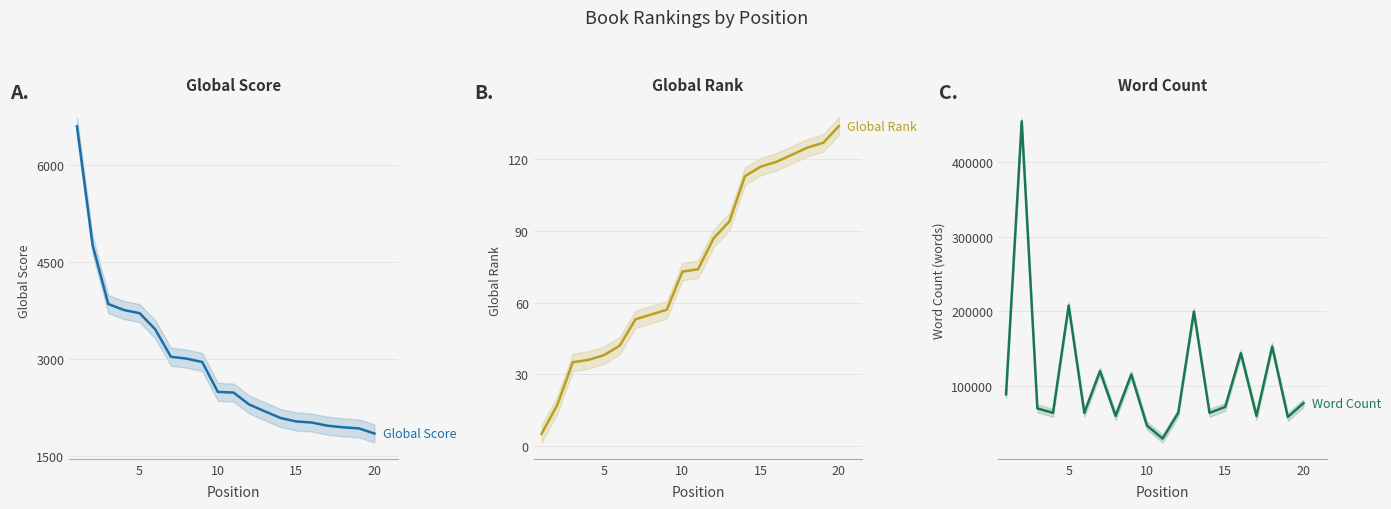

At how many categories does at least one series exceed 268833?

1